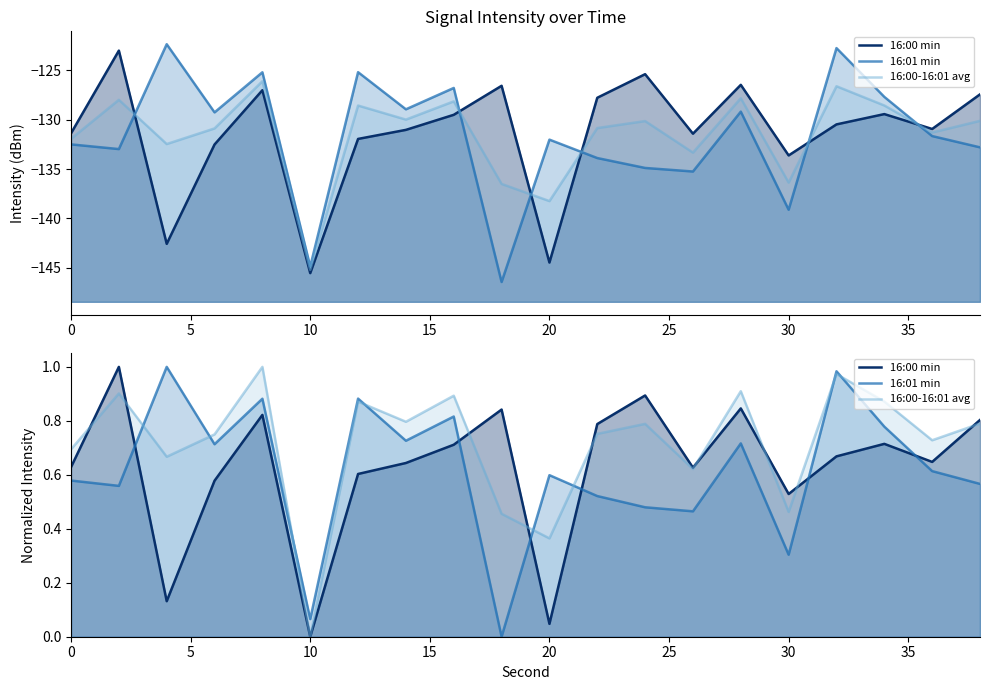

What is the value of the 16:00 min point at the 13th from the left?

0.9